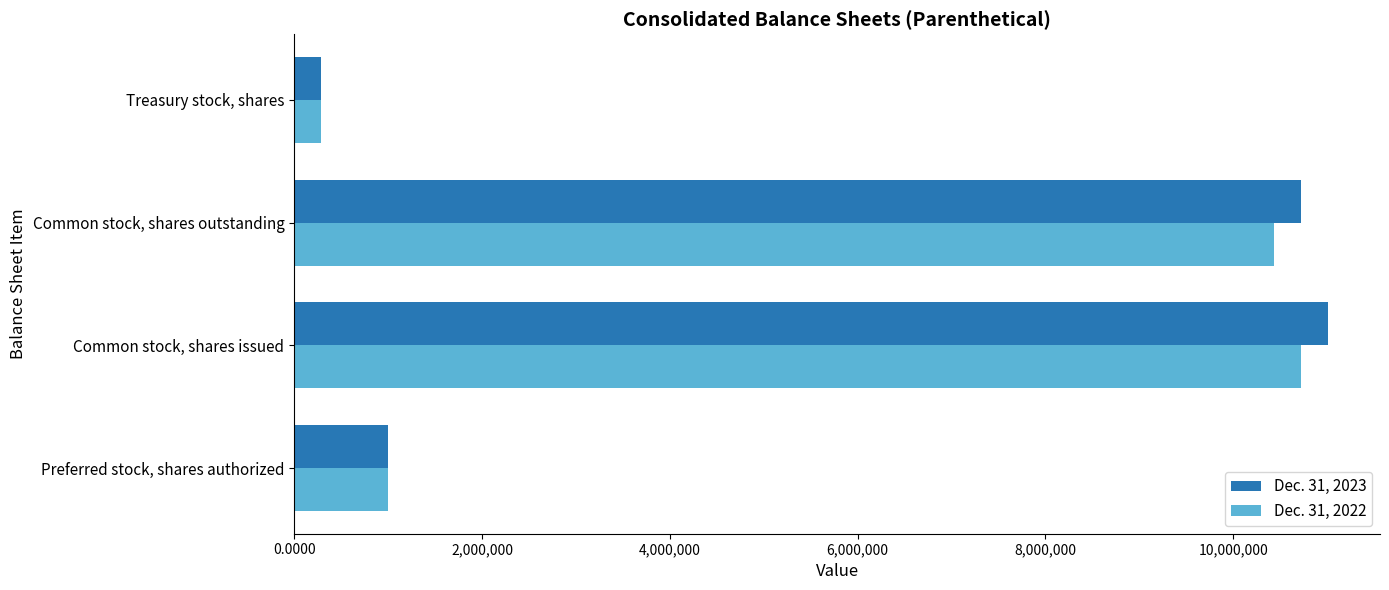

Is it true that Dec. 31, 2022 equals 1000000 at Preferred stock, shares authorized?

True